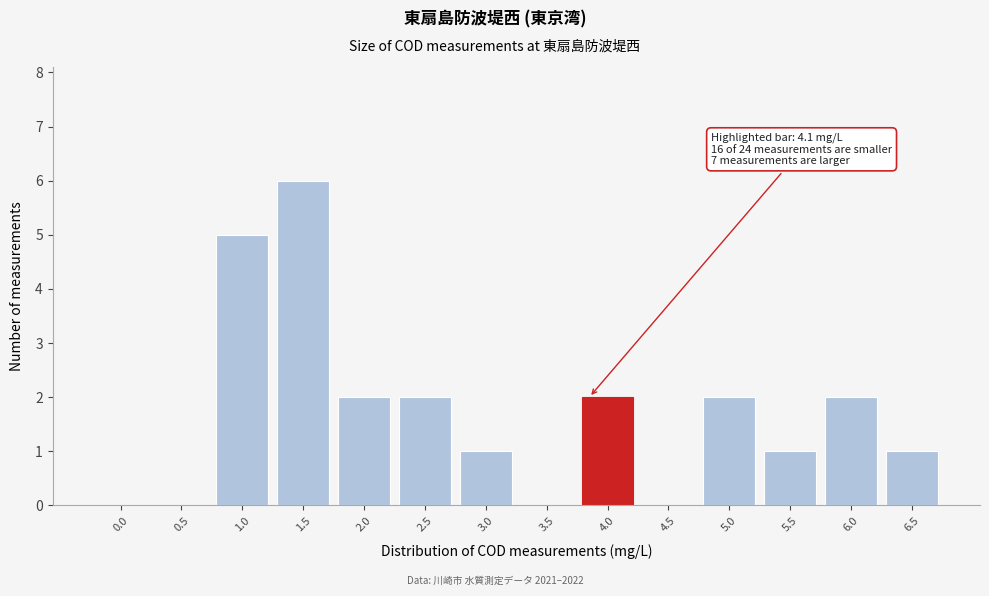

Reading left to right, extract all data points from this chart.

0.0=0	0.5=0	1.0=5	1.5=6	2.0=2	2.5=2	3.0=1	3.5=0	4.0=2	4.5=0	5.0=2	5.5=1	6.0=2	6.5=1